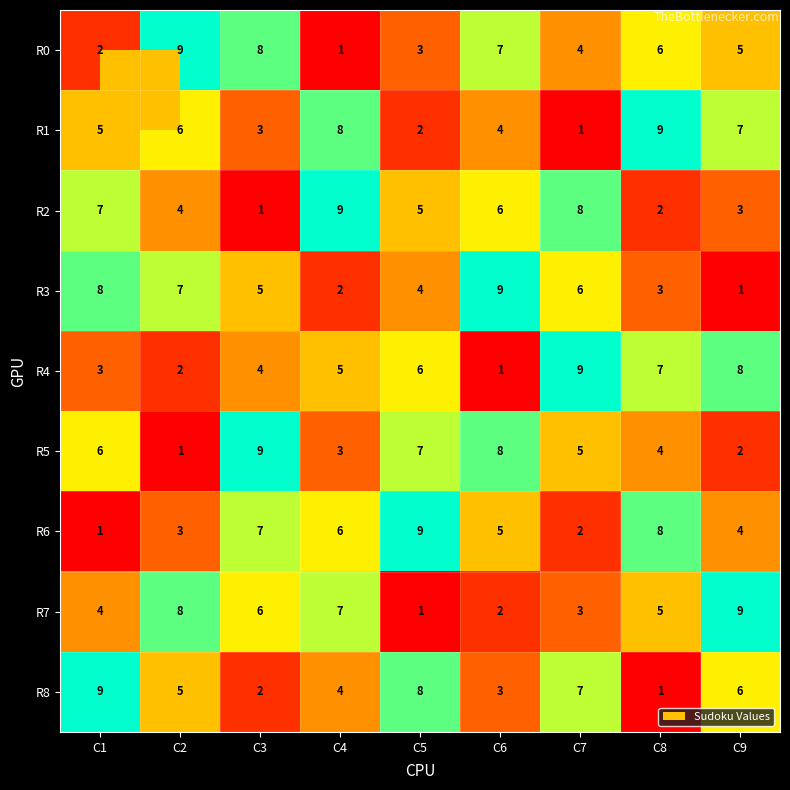

Count the number of categories in the chart.

9